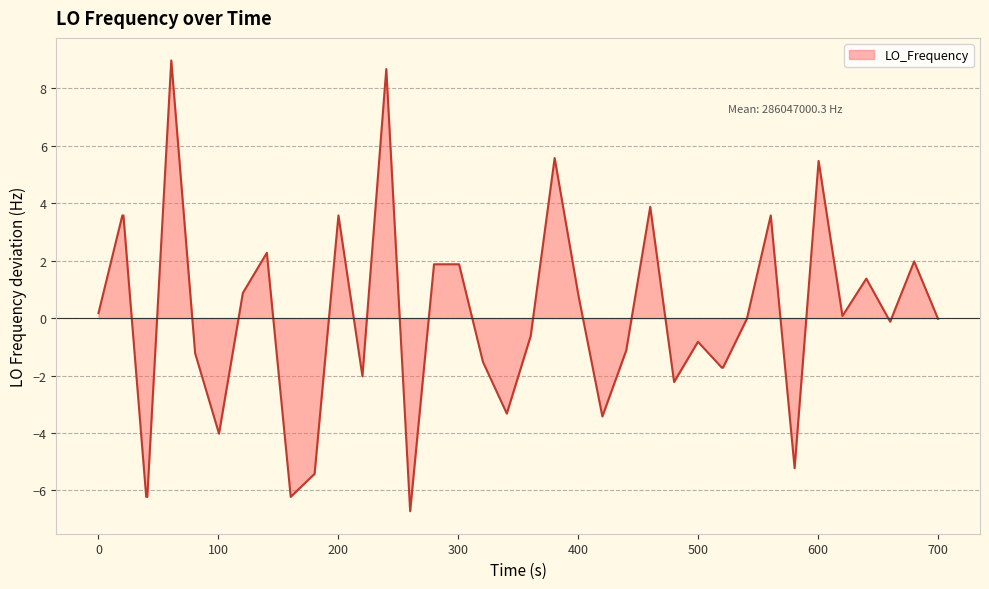

What is the difference between the maximum and minimum values?

15.7